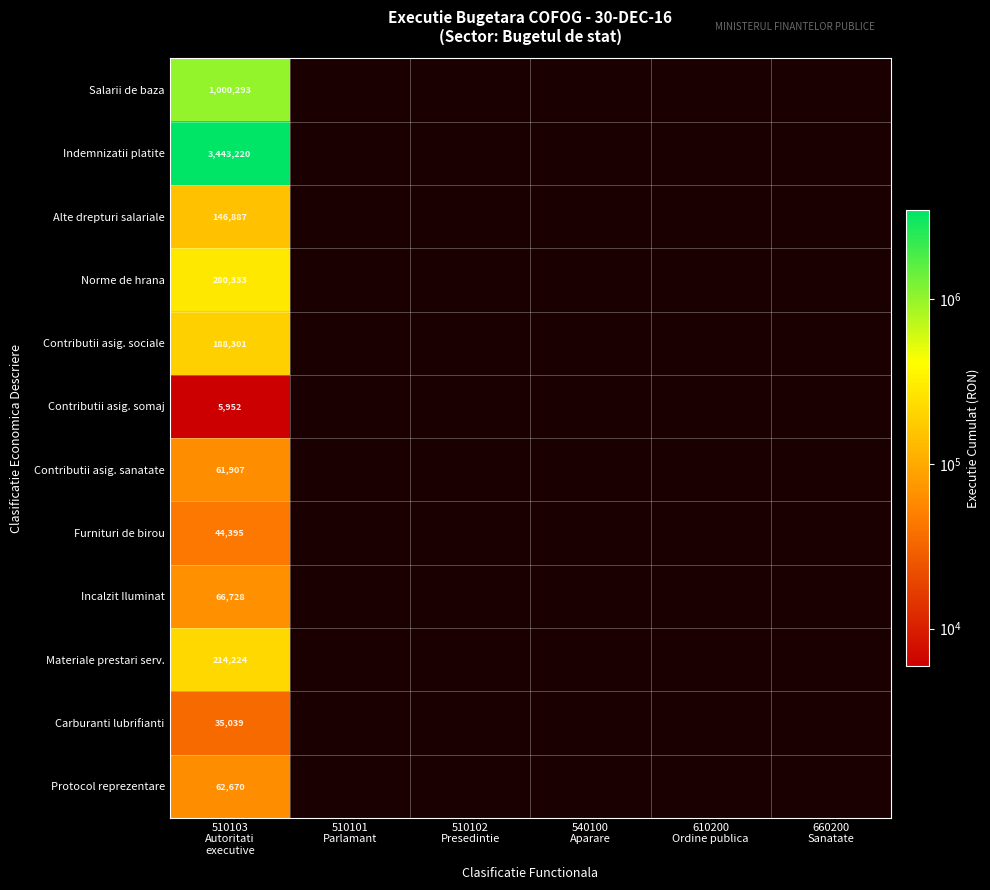

At how many categories does at least one series exceed 3287516?

1